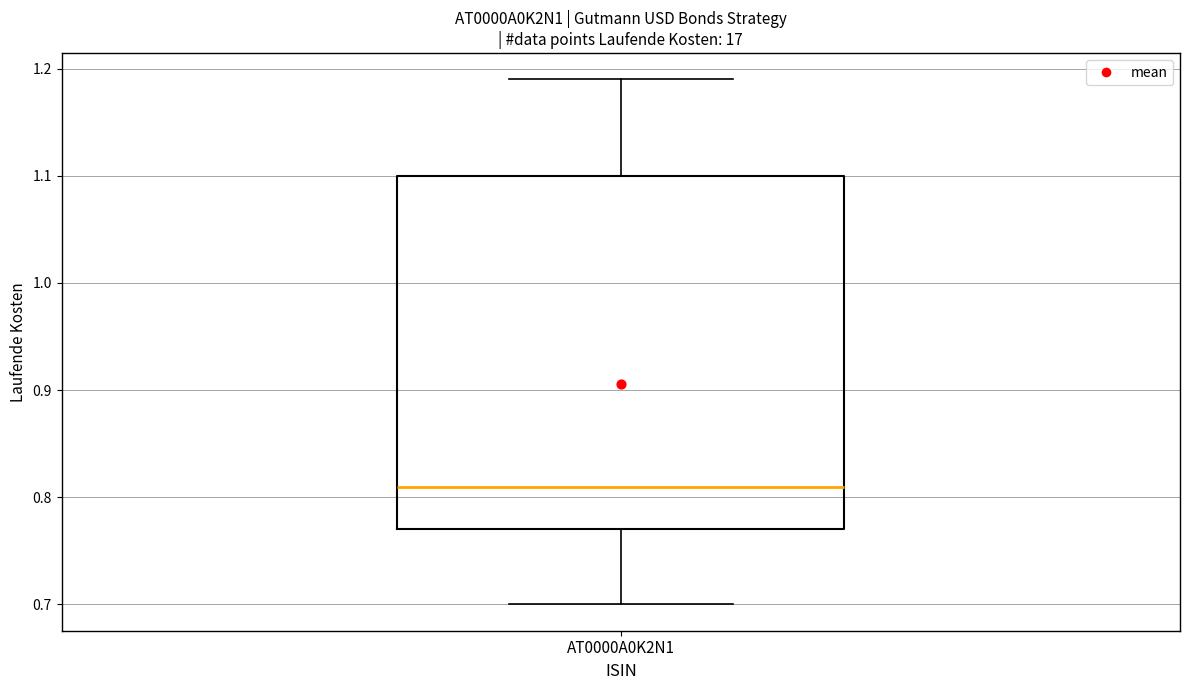

Transcribe this box plot: give where the median line is, the range the box spans, and where the two whiskers end, as read against the y-axis. The values are not printed on the chart, so give them approximately, as read against the axis.

median 0.81, box 0.77 to 1.10, whiskers 0.70 to 1.19